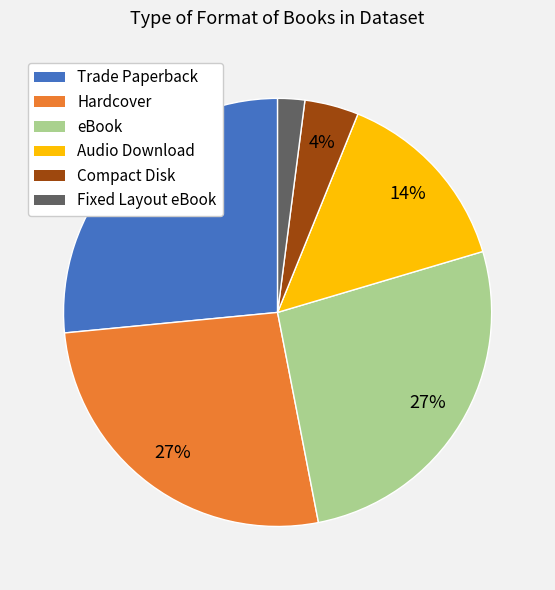

Approximately how many times larger is the value at Compact Disk compared to Fixed Layout eBook?

2.0